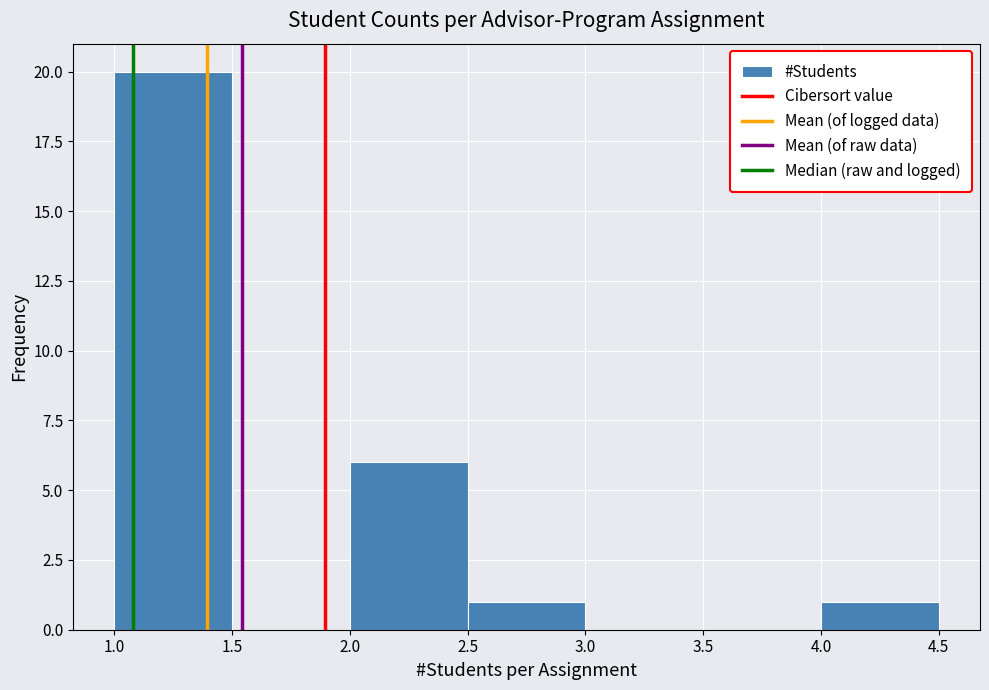

Over which range of the x-axis is the bar tallest?

1.0 to 1.5